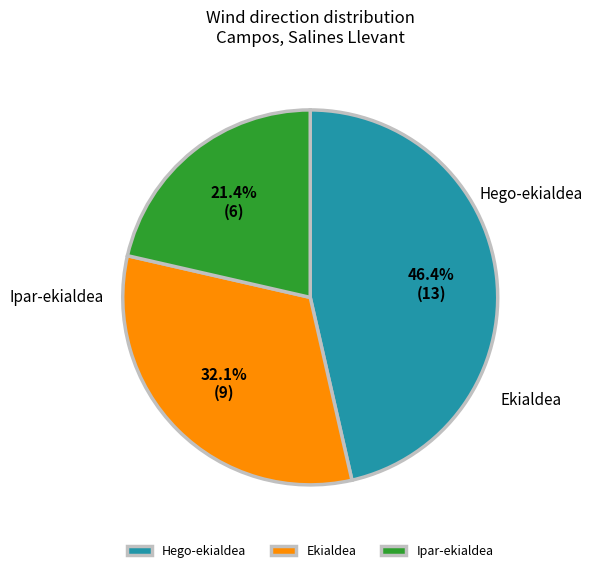

Which has a higher value, Ekialdea or Hego-ekialdea?

Hego-ekialdea